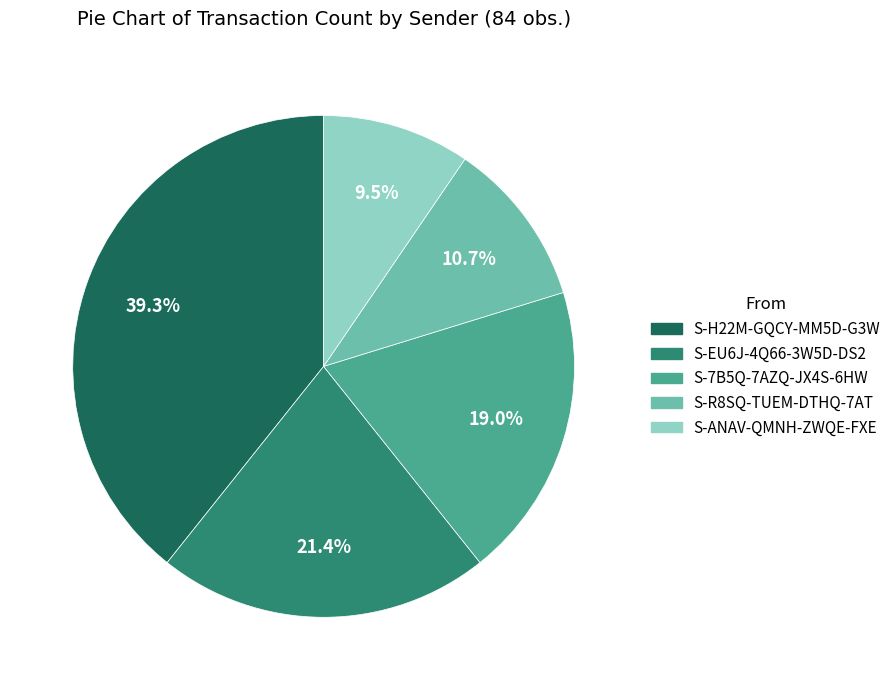

Does any single category account for the majority?

No